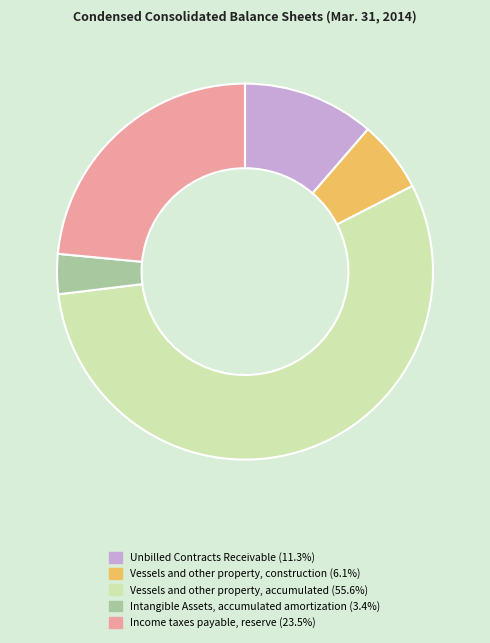

Combined, do Unbilled Contracts Receivable (11.3%) and Intangible Assets, accumulated amortization (3.4%) account for over 50%?

No